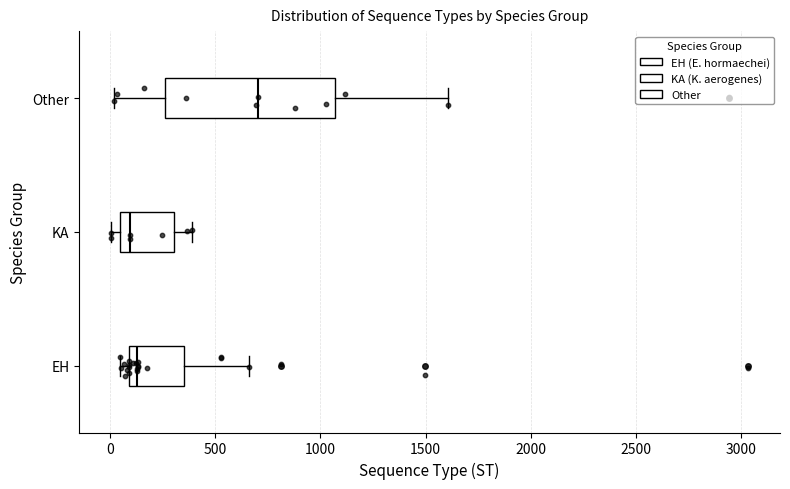

Where does the median line of the box for Other sit on the x-axis? The values are not printed on the chart, so give them approximately, as read against the axis.

700